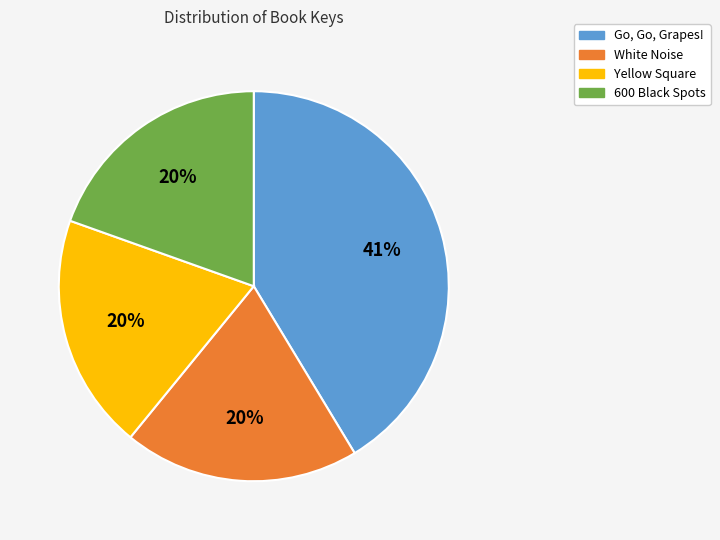

To the nearest percent, what portion does Yellow Square represent?

20%